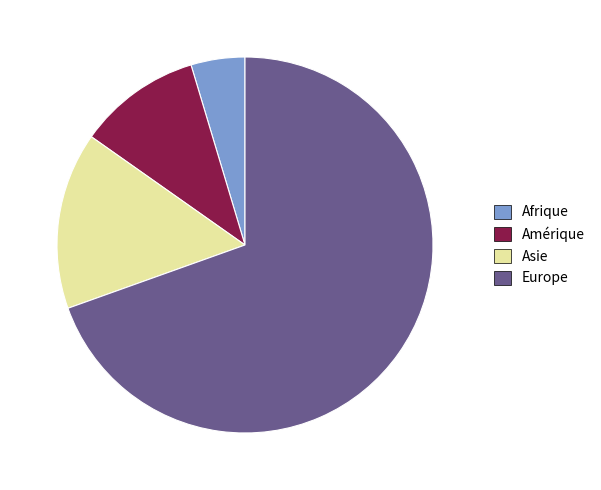

Is there a majority slice in this chart?

Yes